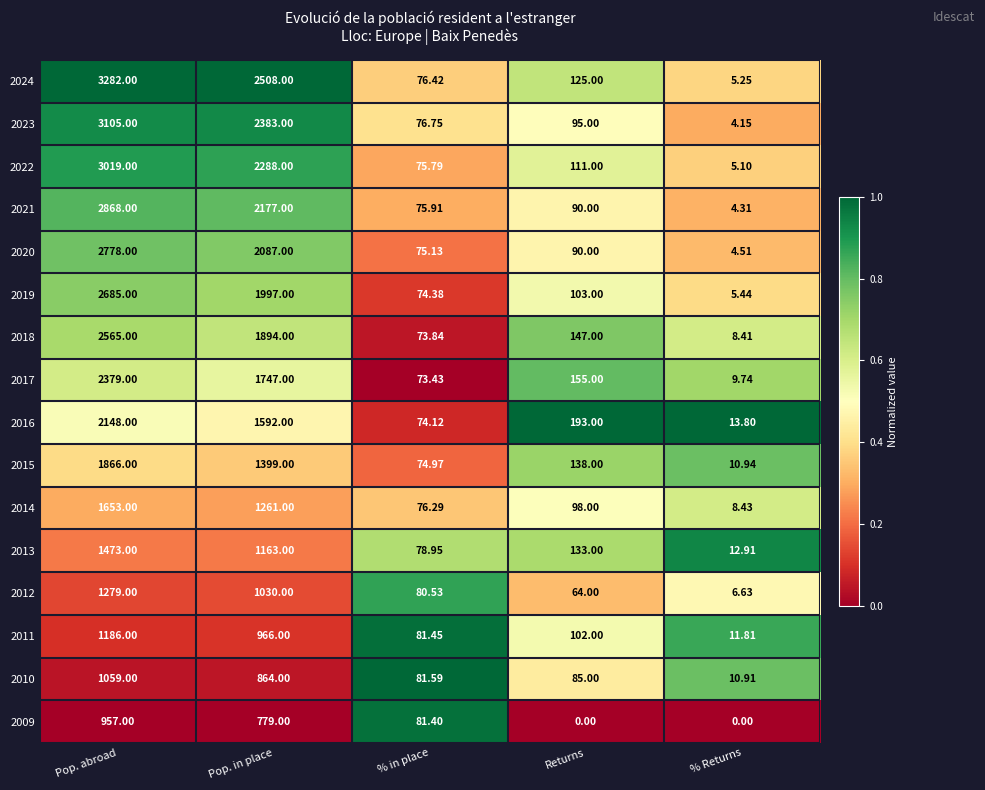

Is the value of 2021 at % in place greater than the value of 2012 at % Returns?

Yes